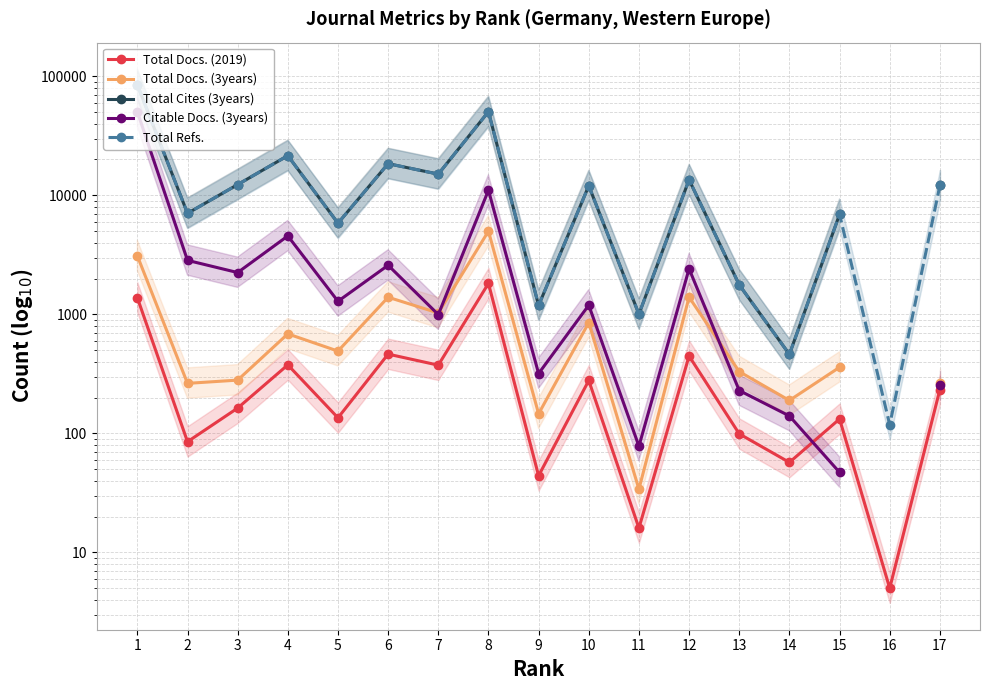

What is the total value across all series at 12?

31290.0